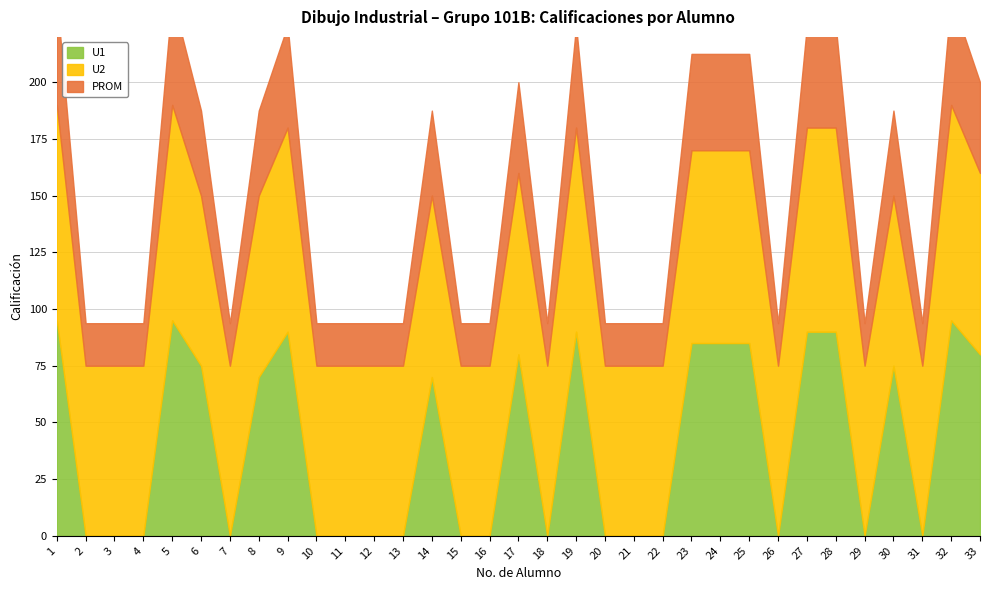

Which series has the largest total across all categories?

U2